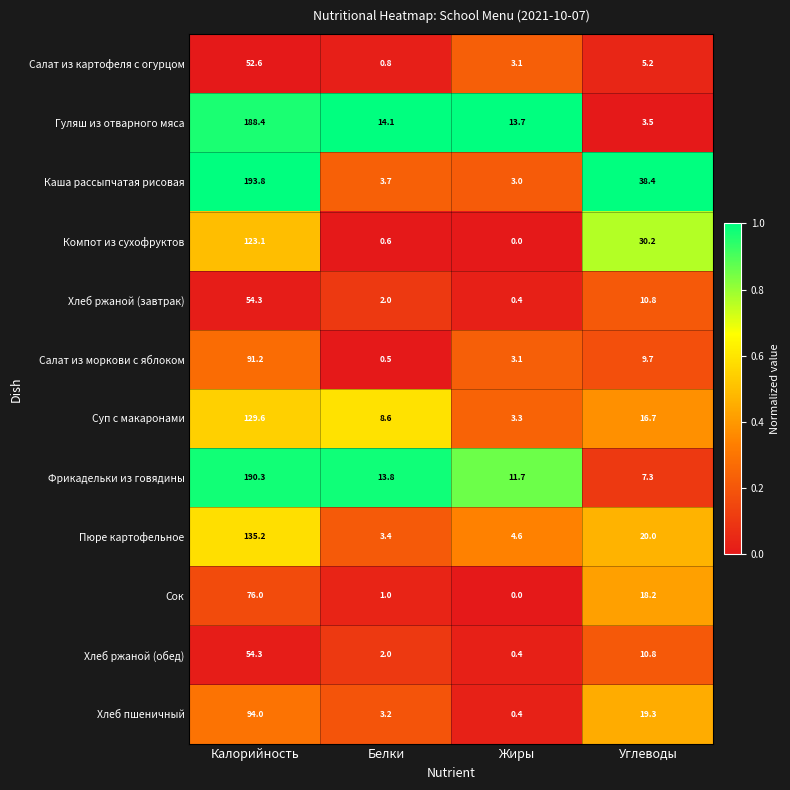

True or false: Салат из моркови с яблоком has a value of 3.1 at Жиры.

True